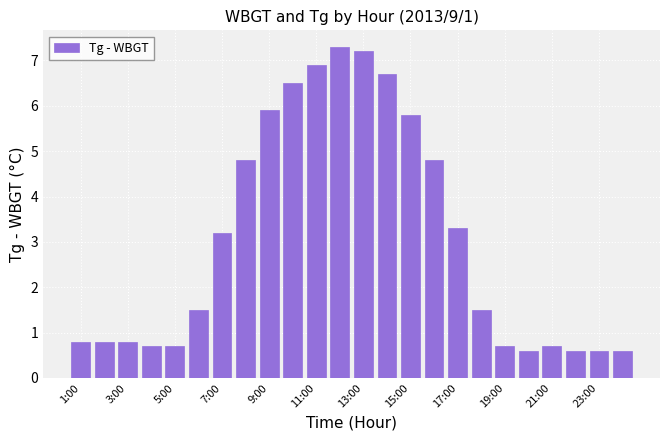

Reading left to right, extract all data points from this chart.

0.8	0.8	0.8	0.7	0.7	1.5	3.2	4.8	5.9	6.5	6.9	7.3	7.2	6.7	5.8	4.8	3.3	1.5	0.7	0.6	0.7	0.6	0.6	0.6